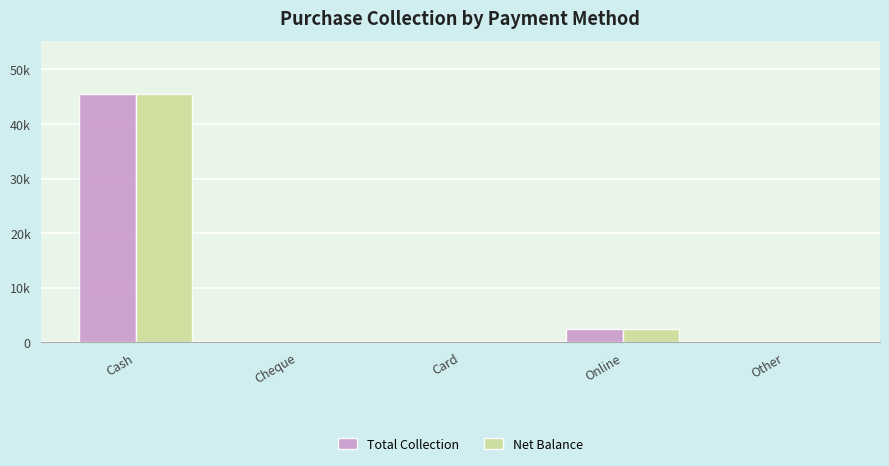

List the series in order of their peak value, lowest first.

Total Collection, Net Balance